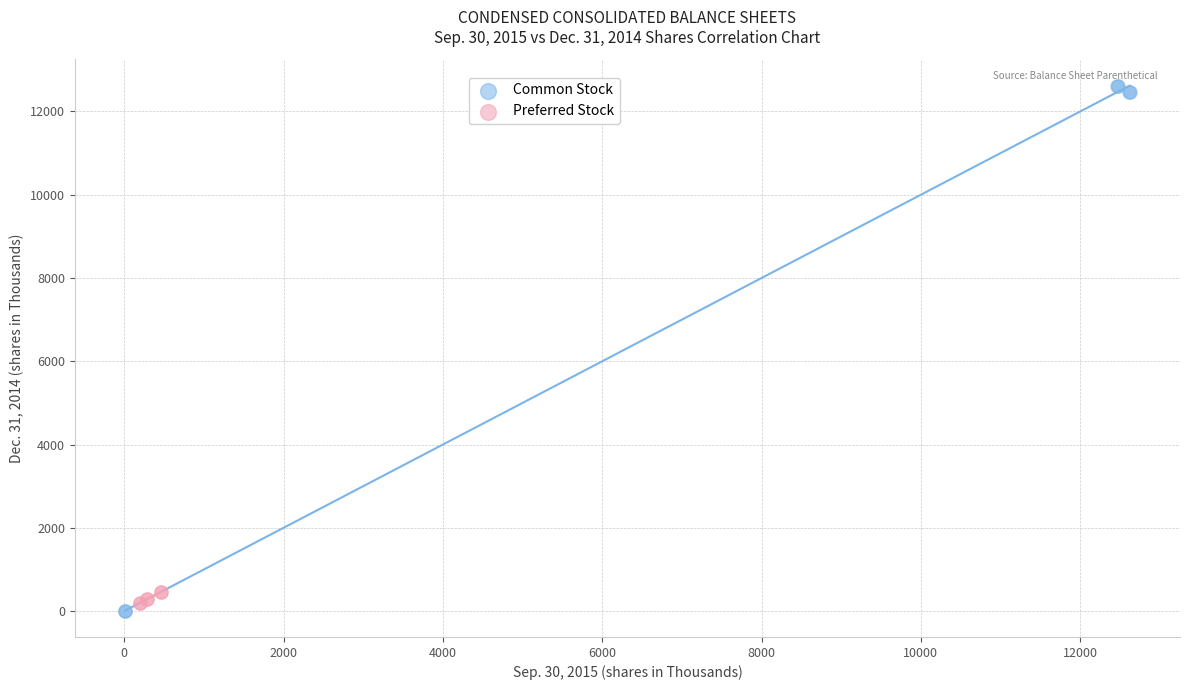

What are all the series names shown in the legend?

Common Stock, Preferred Stock